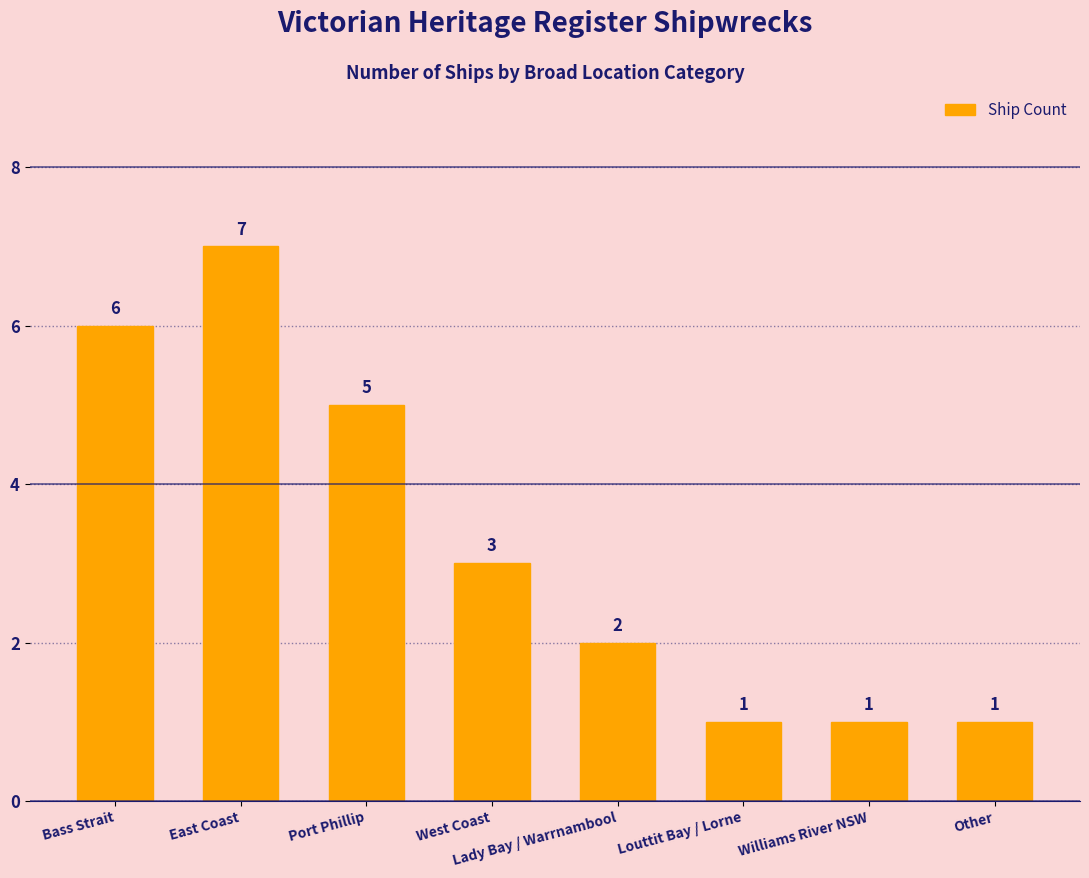

Count the number of categories in the chart.

8